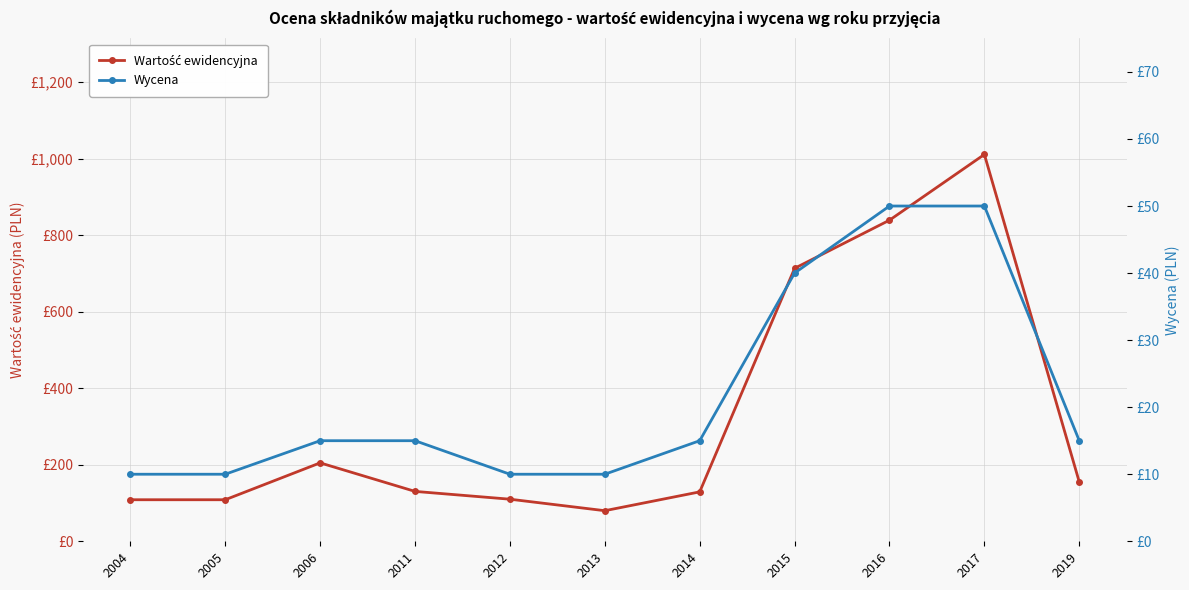

True or false: Wycena has more than 1 points higher than both neighbors.

False